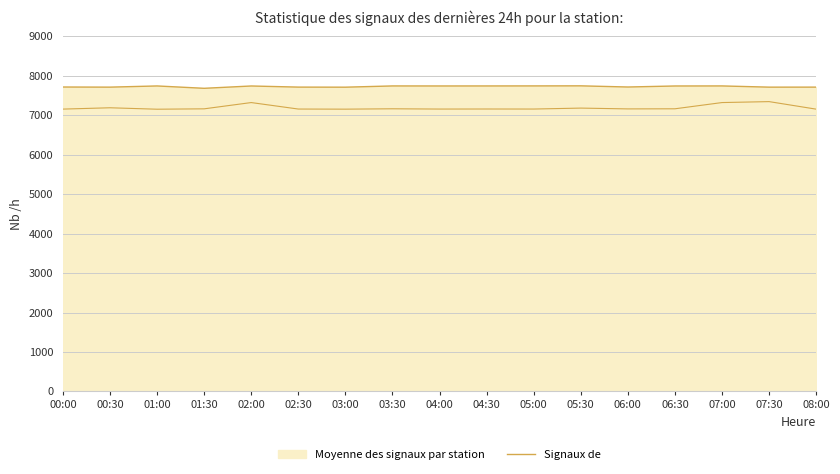

Approximately how many times larger is the value at 06:30 compared to 07:30?

1.0